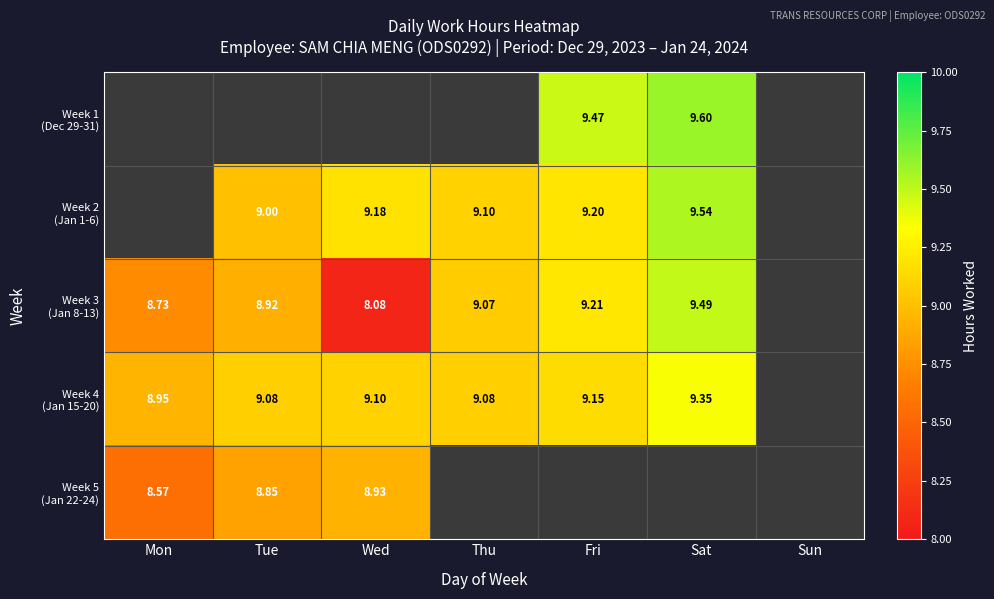

At which label is Week 4 (Jan 15-20) closest to 9?

Mon